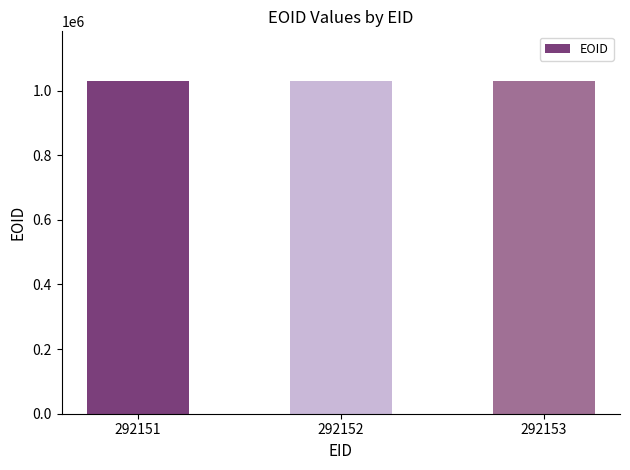

What is the minimum value shown in the chart?

1029088